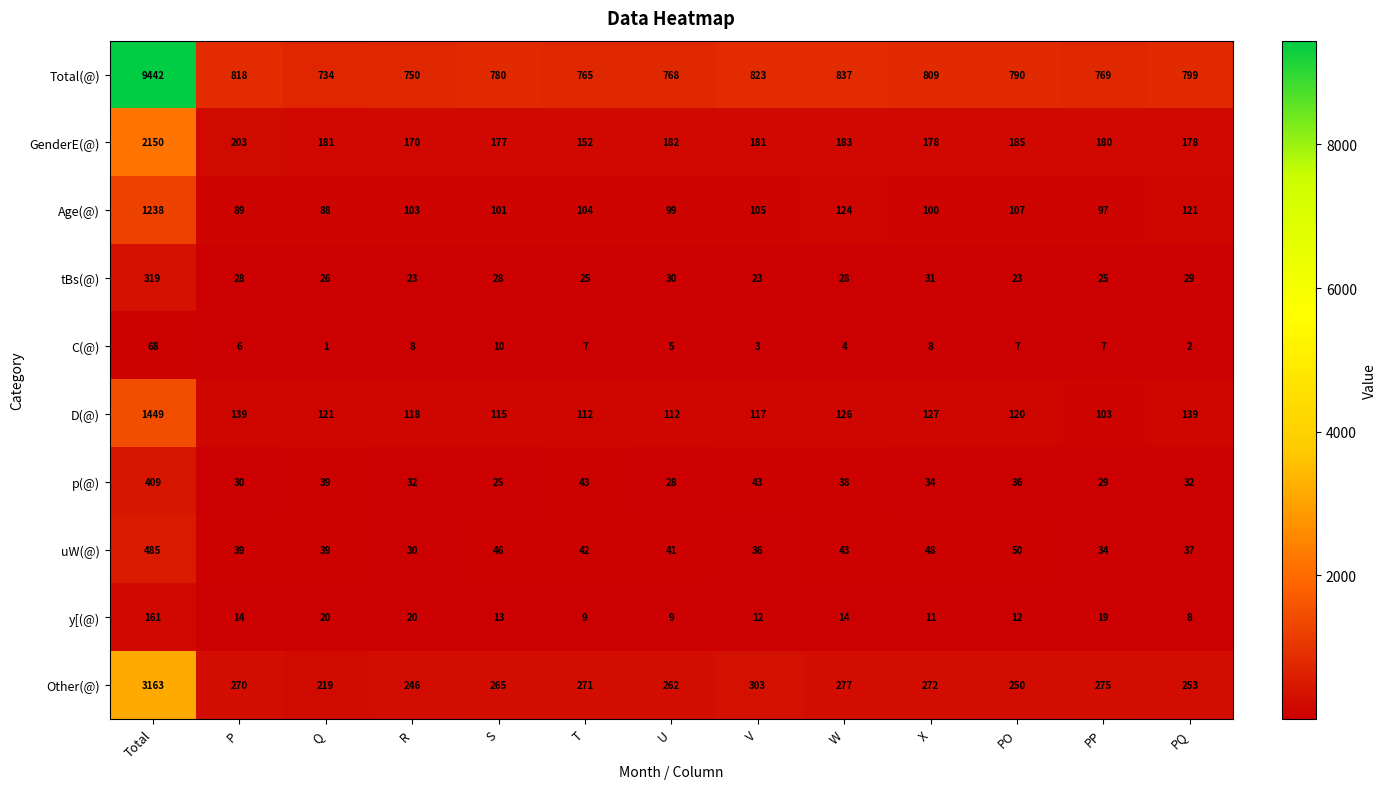

List the series in order of their peak value, lowest first.

C(@), y[(@), tBs(@), p(@), uW(@), Age(@), D(@), GenderE(@), Other(@), Total(@)